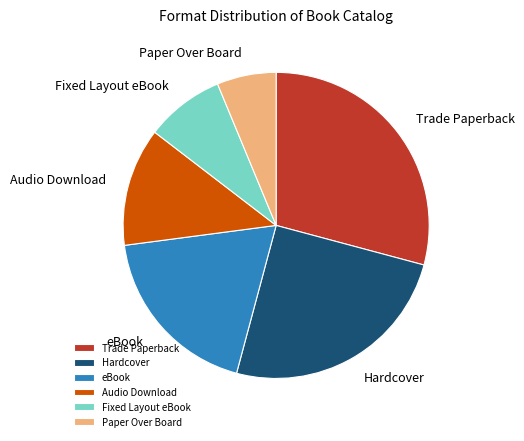

The Audio Download slice represents 12% of the pie. True or false?

True